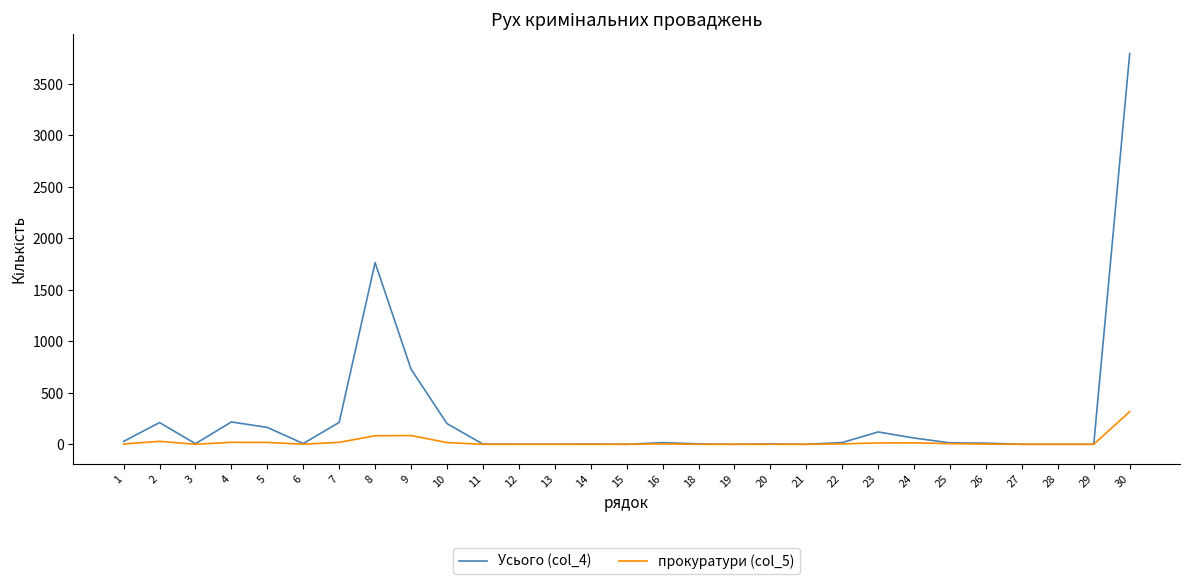

Which series has the widest spread of values?

Усього (col_4)